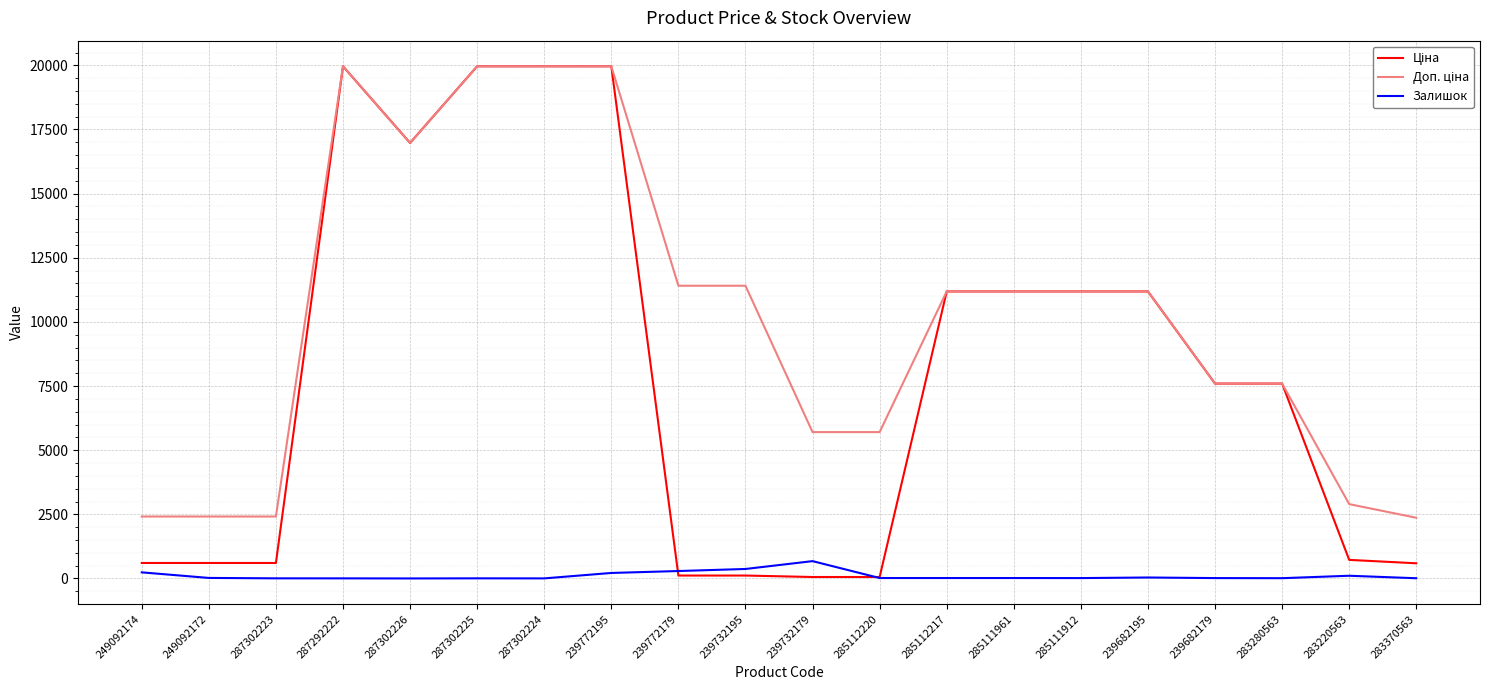

Is this an area chart (filled region under the line)?

No